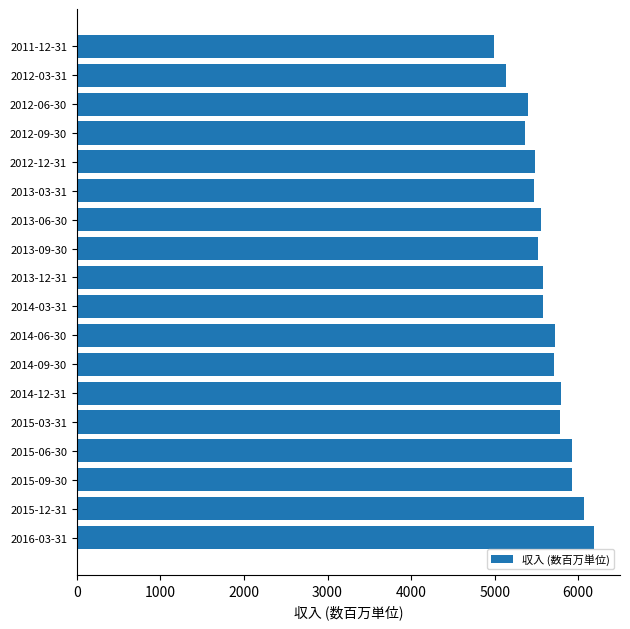

What is the ratio of the value at 2013-09-30 to the value at 2014-09-30?

1.0